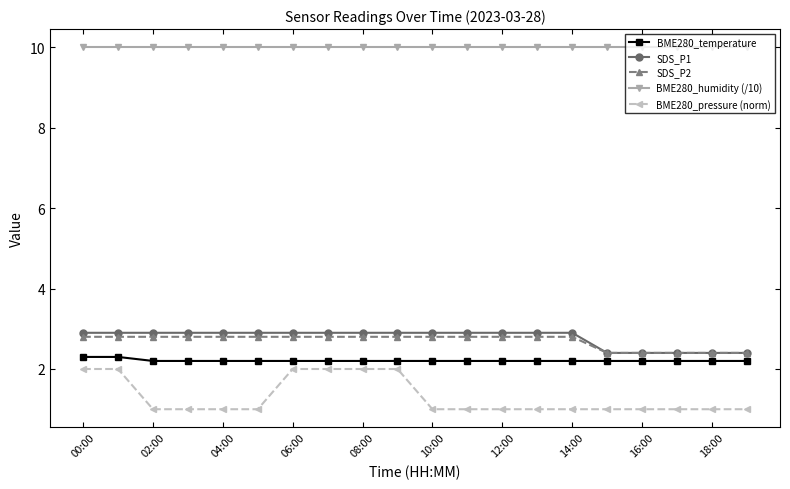

What is the minimum value for BME280_temperature?

2.2